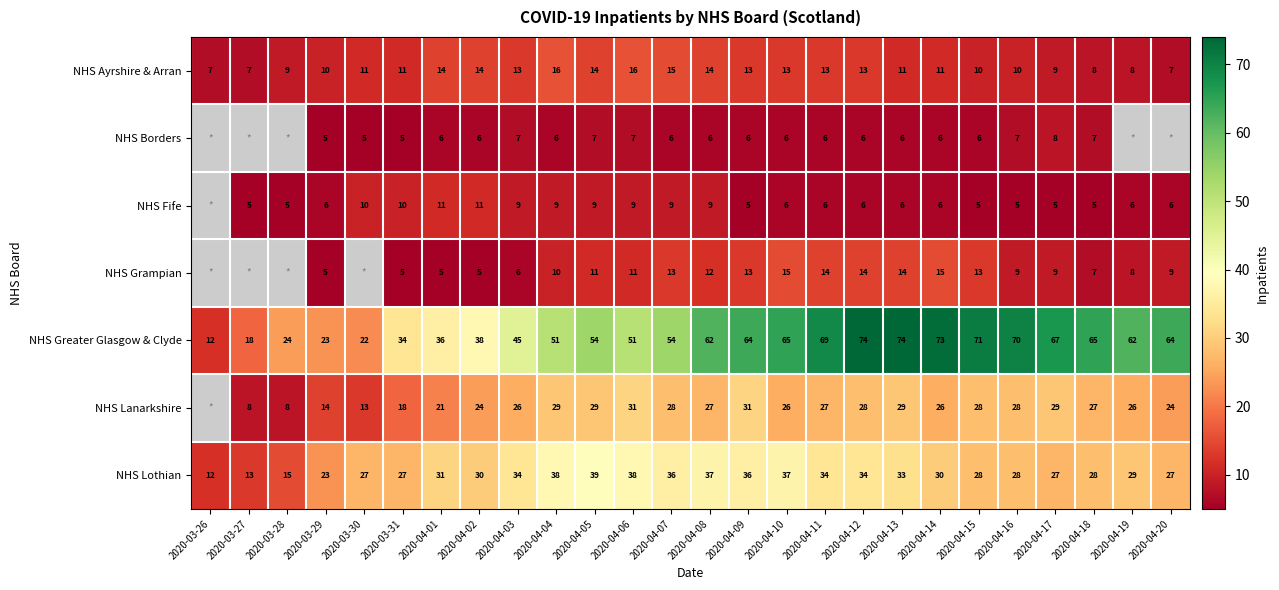

Is it true that NHS Ayrshire & Arran equals 23.4 at 2020-04-01?

False